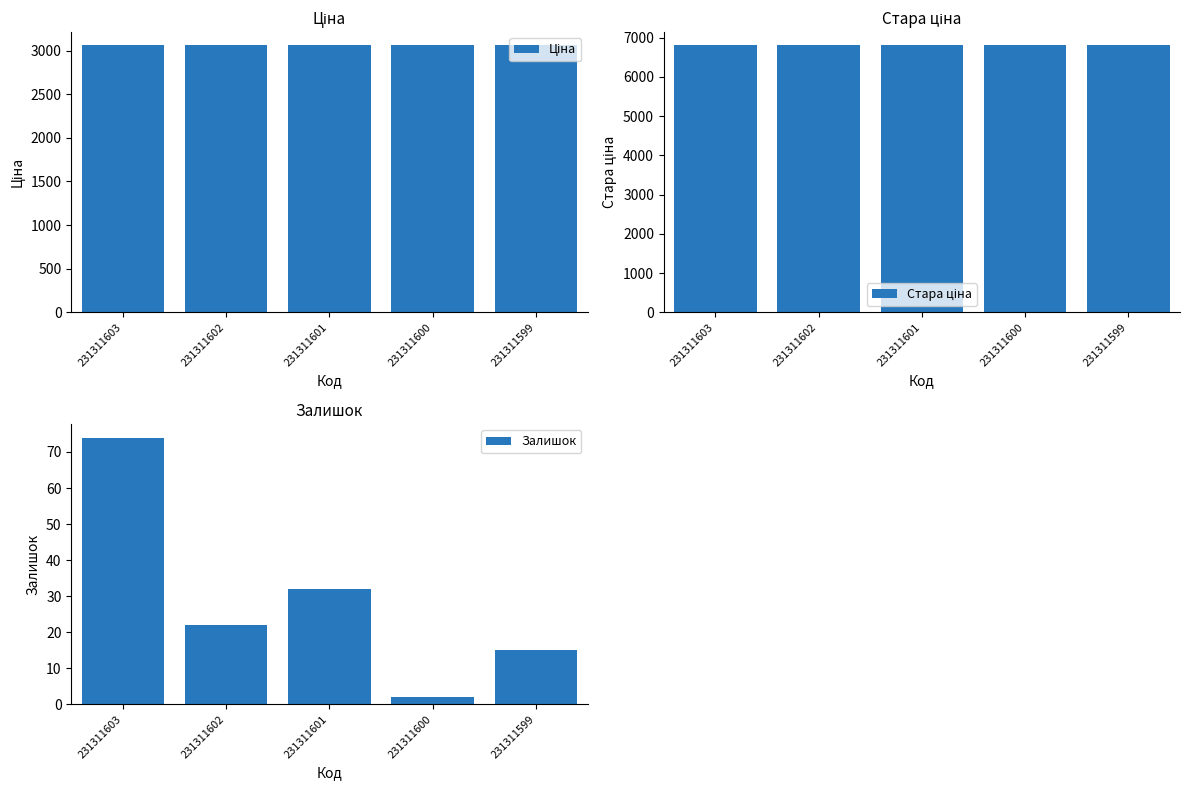

What is the minimum value shown in the chart?

2.0